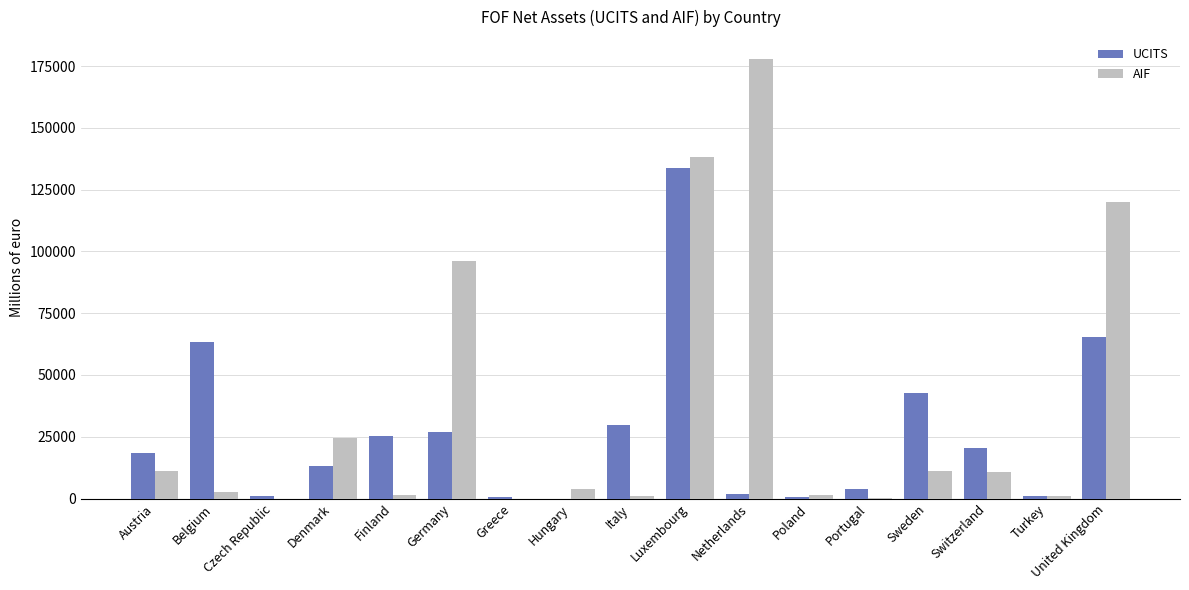

Are the bars grouped side by side (vs. stacked)?

Yes